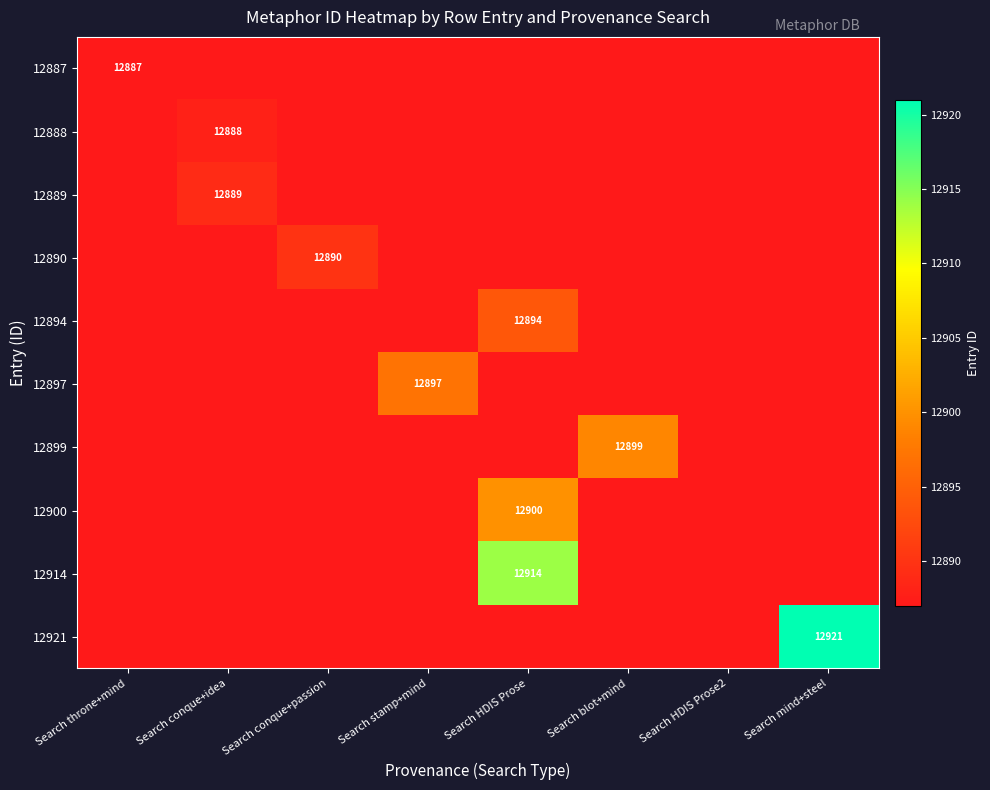

True or false: 12888 has a value of 5836 at Search conque+idea.

False